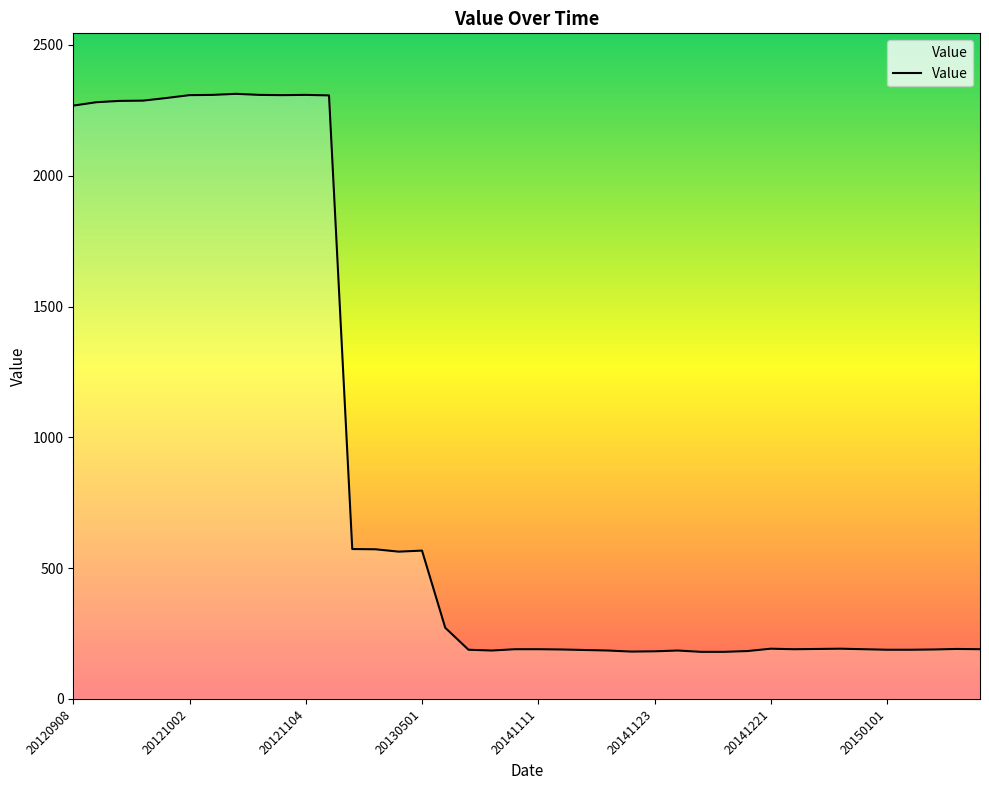

What is the minimum value shown in the chart?

180